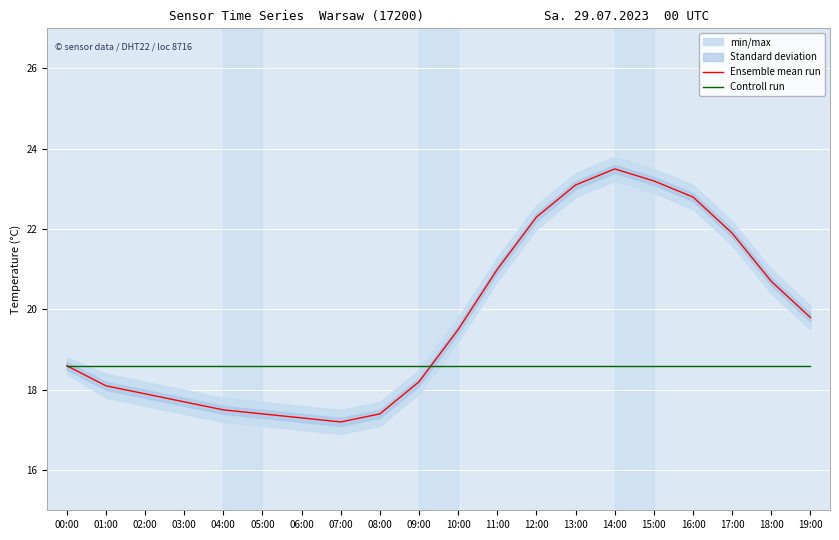

Rank the series by their average value, from highest to lowest.

Ensemble mean run, Controll run